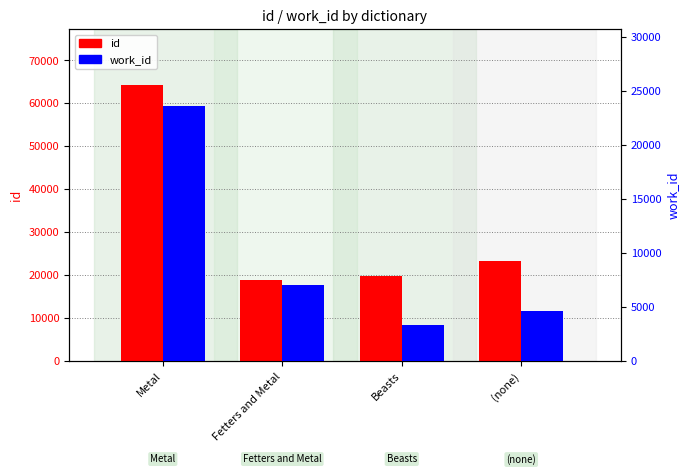

Reading right to left, list all the values displayed in this chart.

id: 23399	19734	18934	64384
work_id: 4640	3330	7020	23600